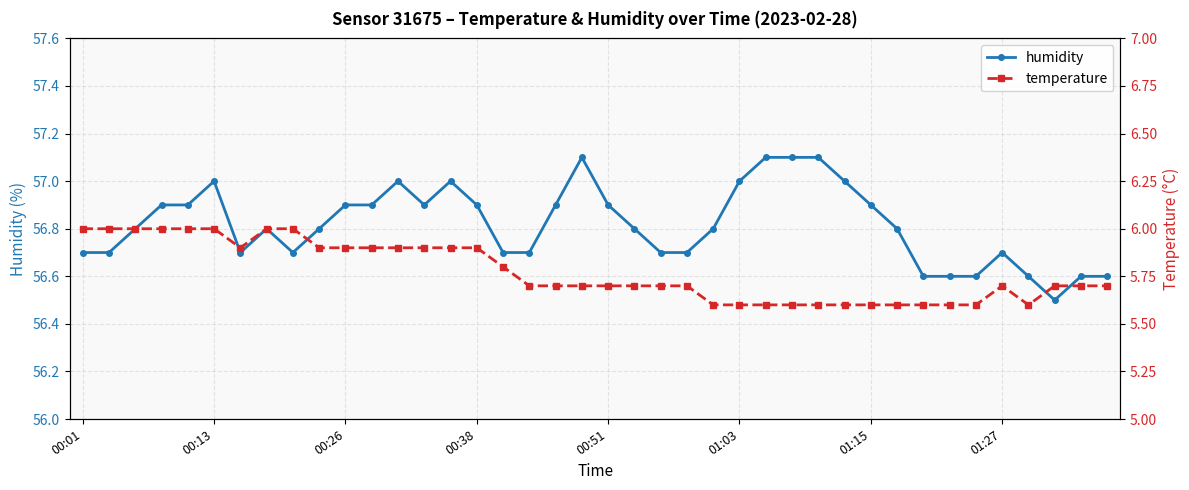

How many lines are shown in the chart?

2